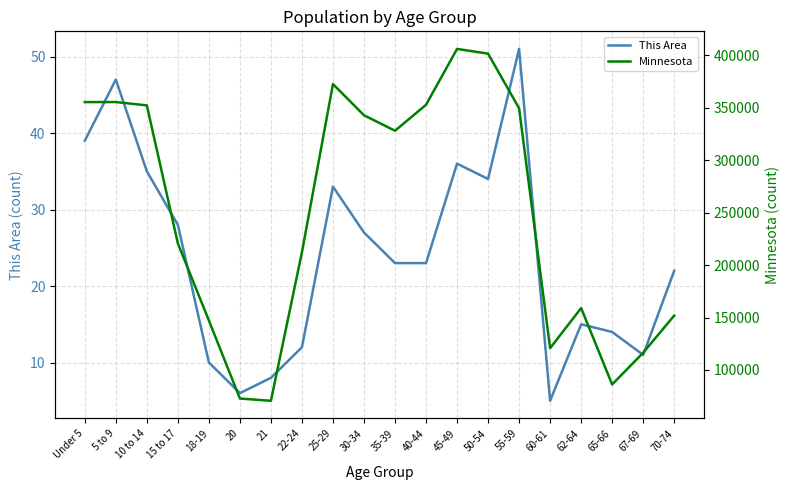

What is the spread (max minus min) of values at 18-19?

147138